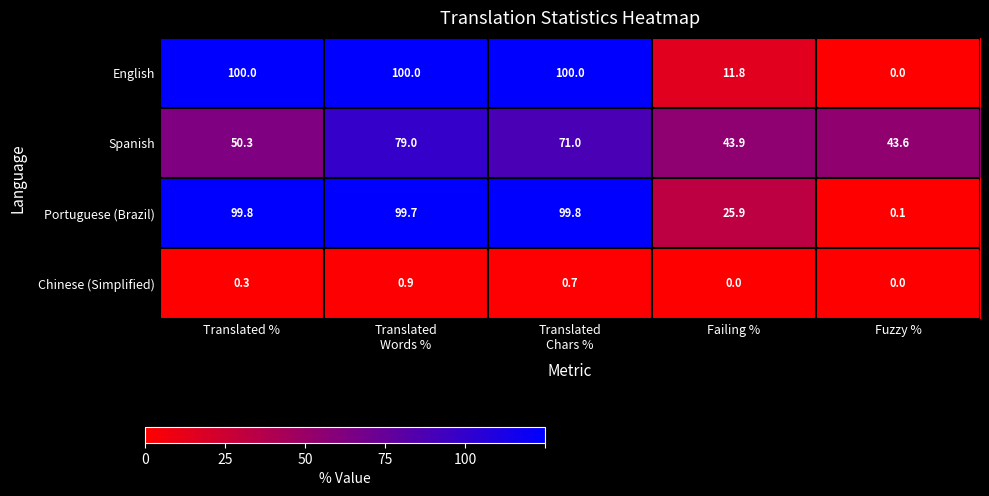

What is the difference between the maximum and minimum values in the Spanish series?

35.4